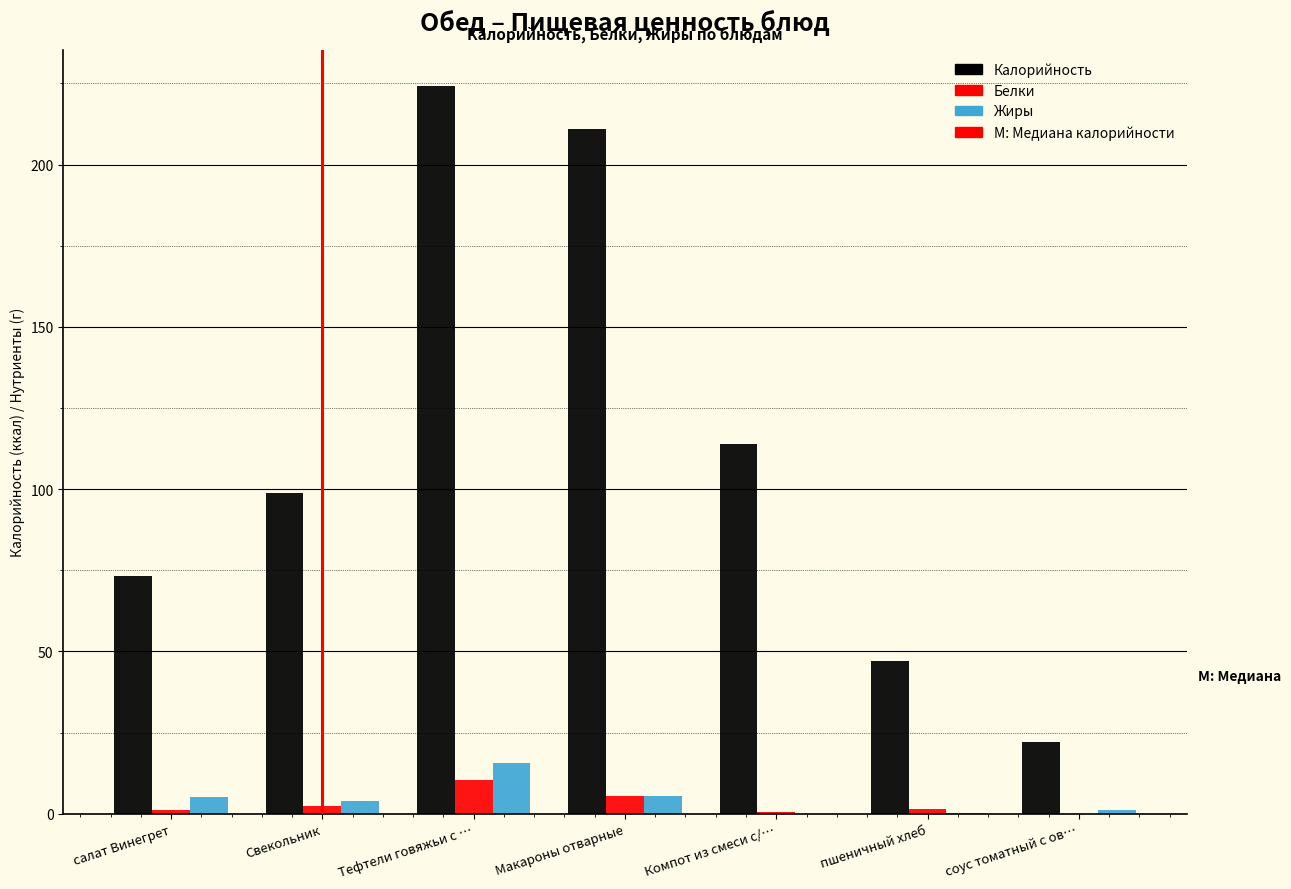

At which category is the sum across all series the highest?

Тефтели говяжьи с …